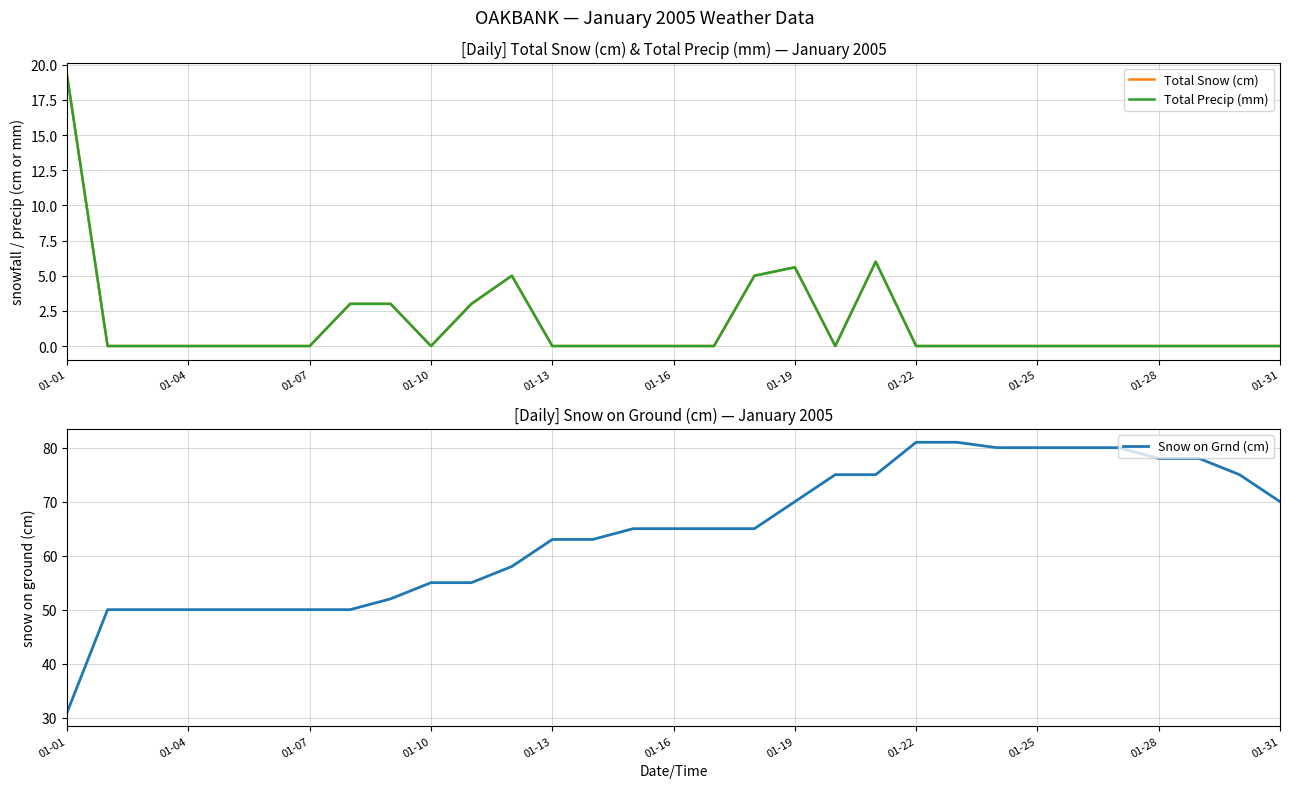

Which category has the highest value in the Total Snow (cm) series?

01-01